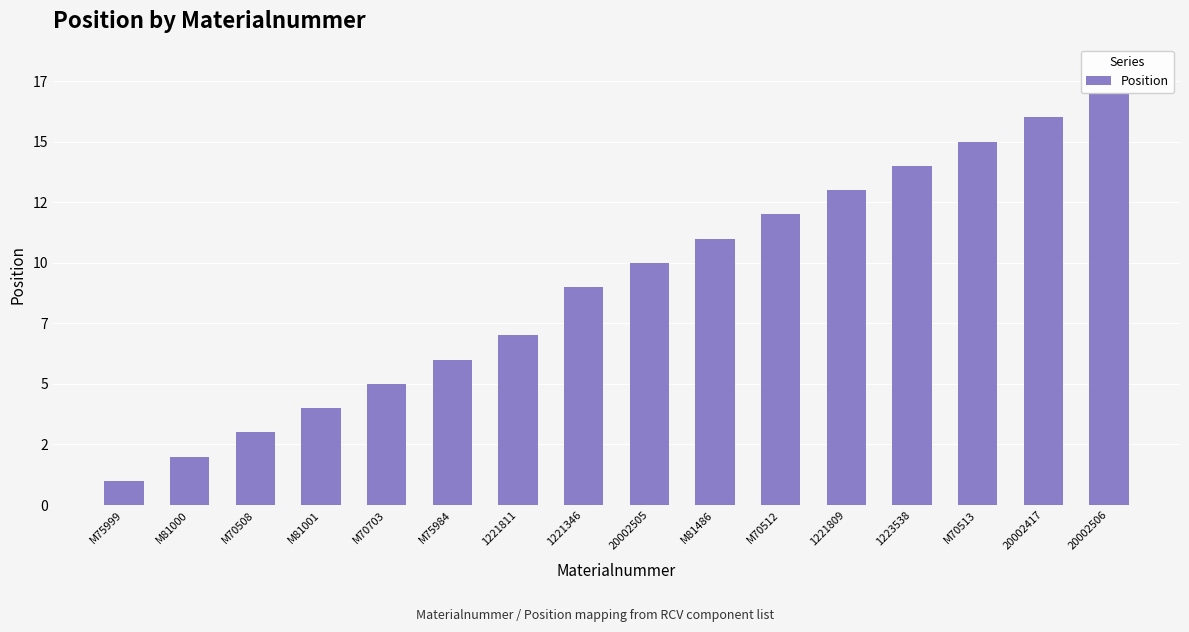

What is the value of the 14th bar from the left?

15